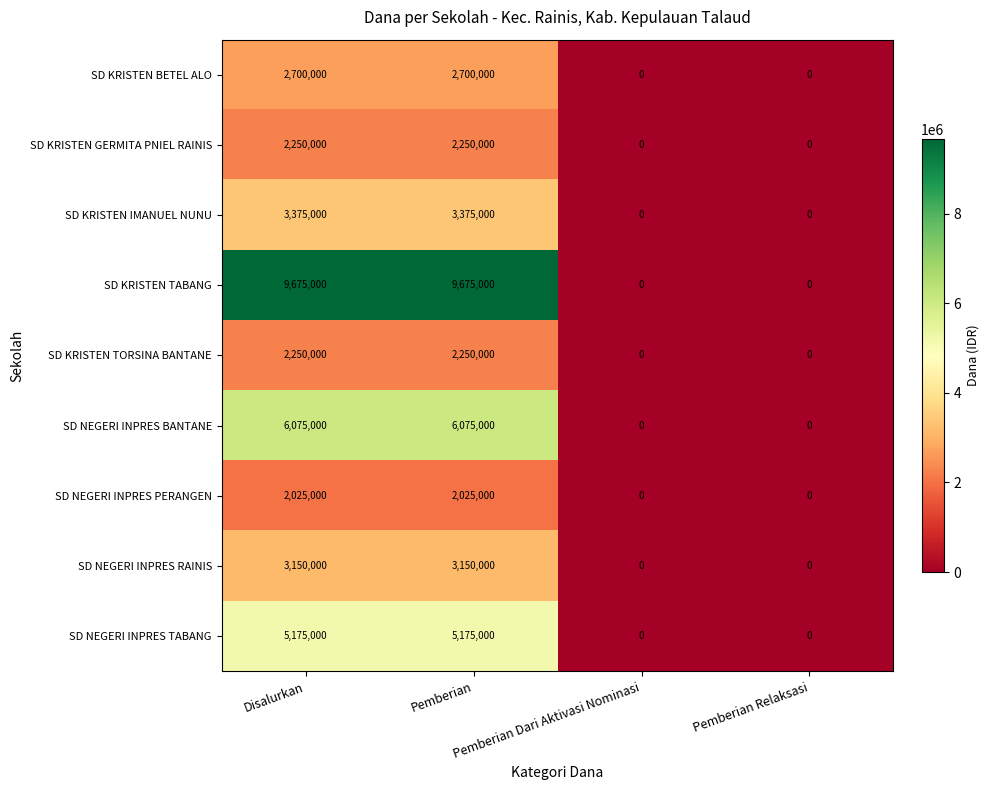

How many values in SD NEGERI INPRES RAINIS are above zero?

2